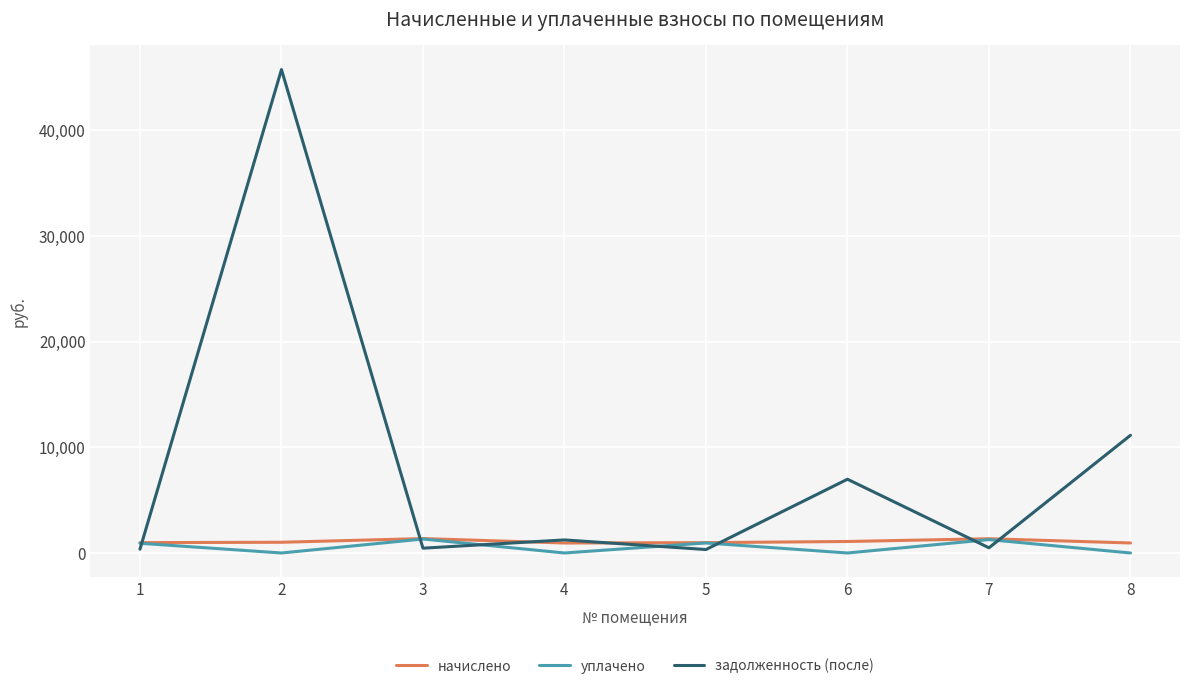

Which series has the widest spread of values?

задолженность (после)